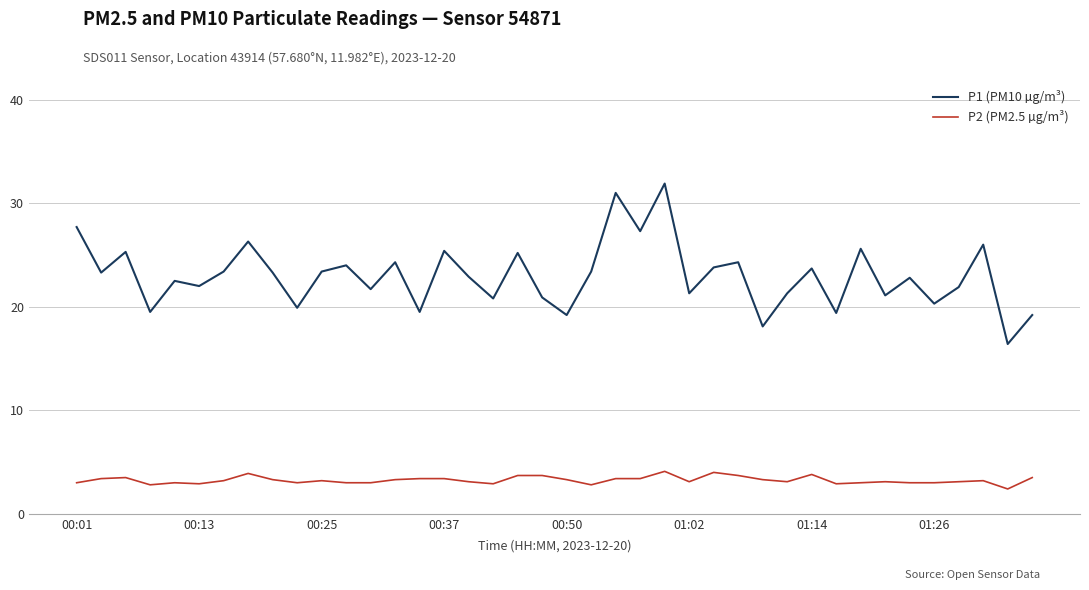

True or false: P2 (PM2.5 µg/m³) and P1 (PM10 µg/m³) cross at least once.

False